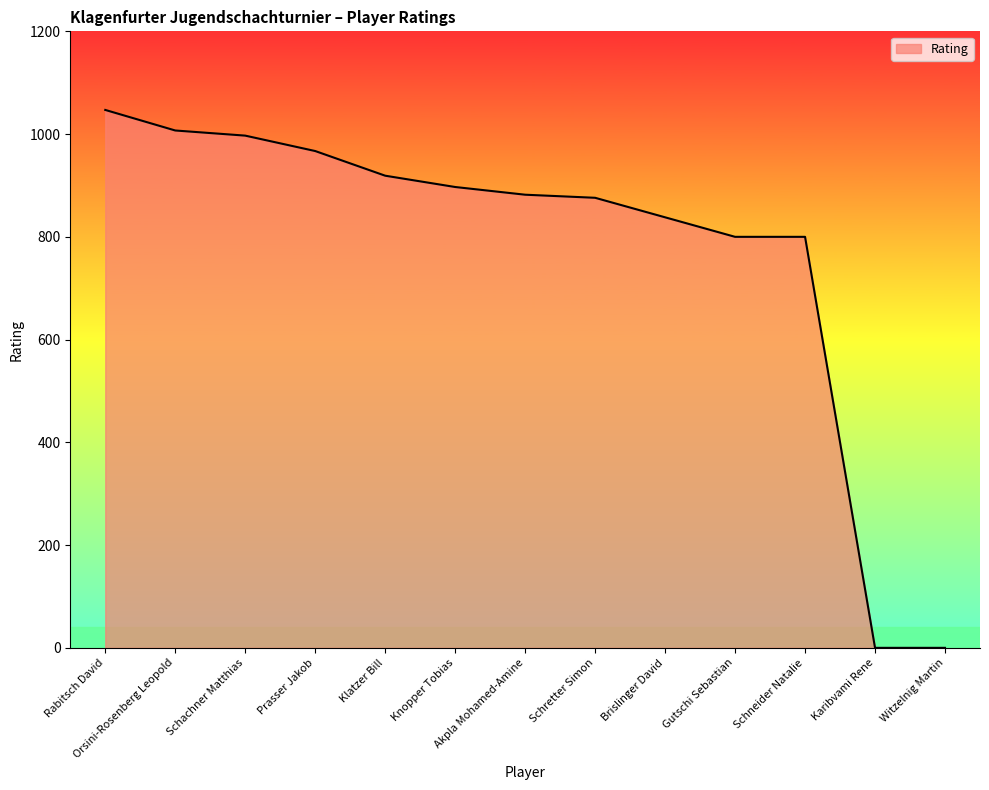

Reading left to right, extract all data points from this chart.

1047	1007	997	967	919	897	882	876	838	800	800	0	0